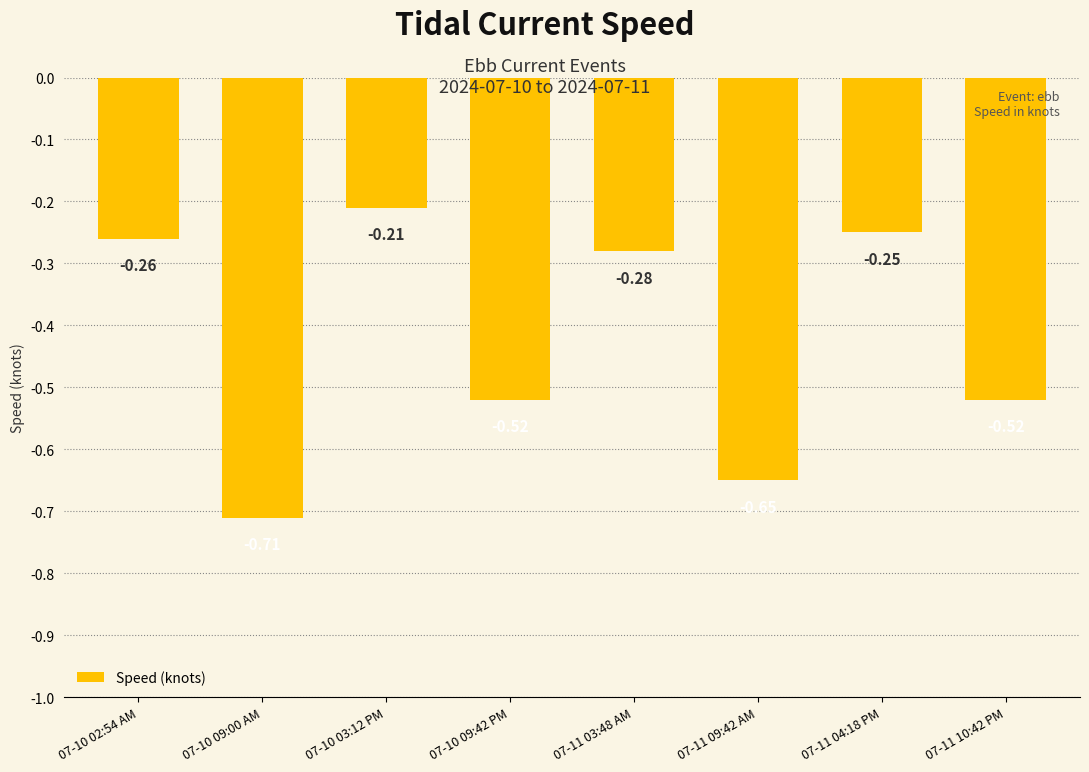

Which label corresponds to the smallest value in the chart?

07-10 09:00 AM